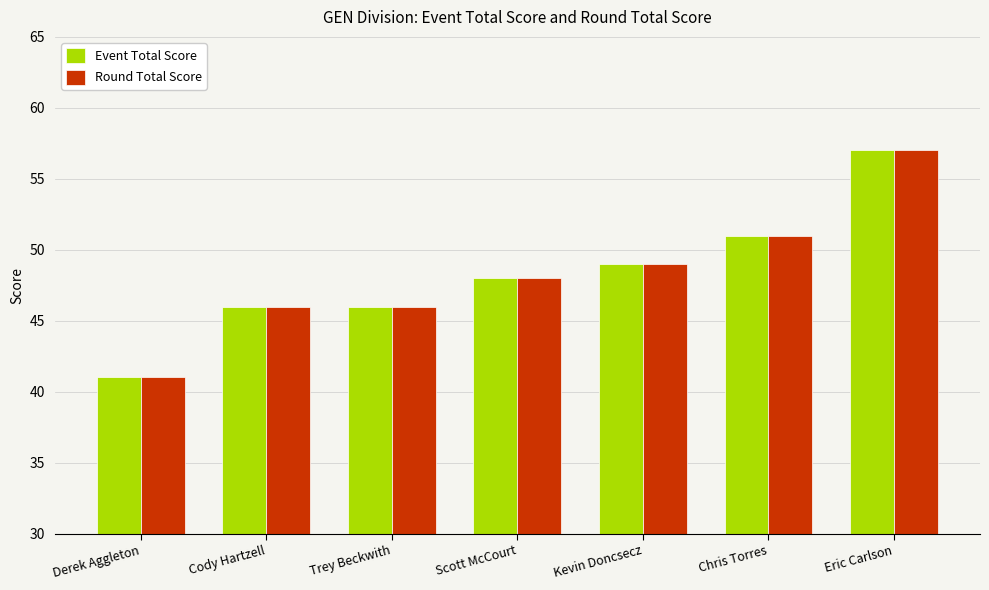

Is the value of Round Total Score at Trey Beckwith greater than the value of Event Total Score at Derek Aggleton?

Yes